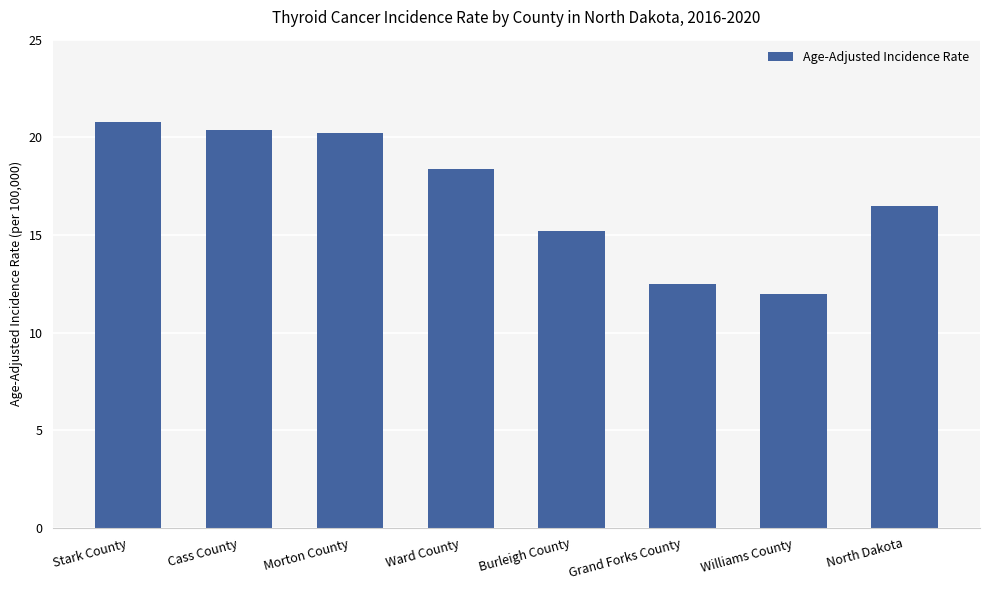

How many data points does each series have?

8